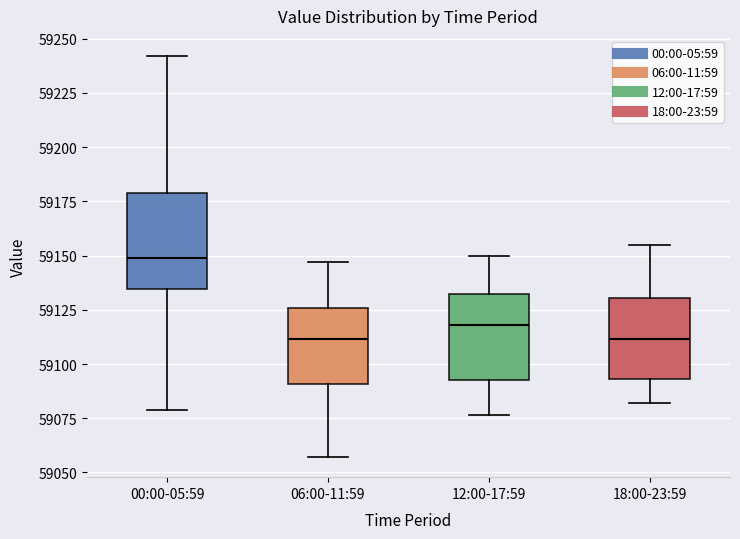

Where does the upper whisker of the box for 06:00-11:59 end on the y-axis? The values are not printed on the chart, so give them approximately, as read against the axis.

59145